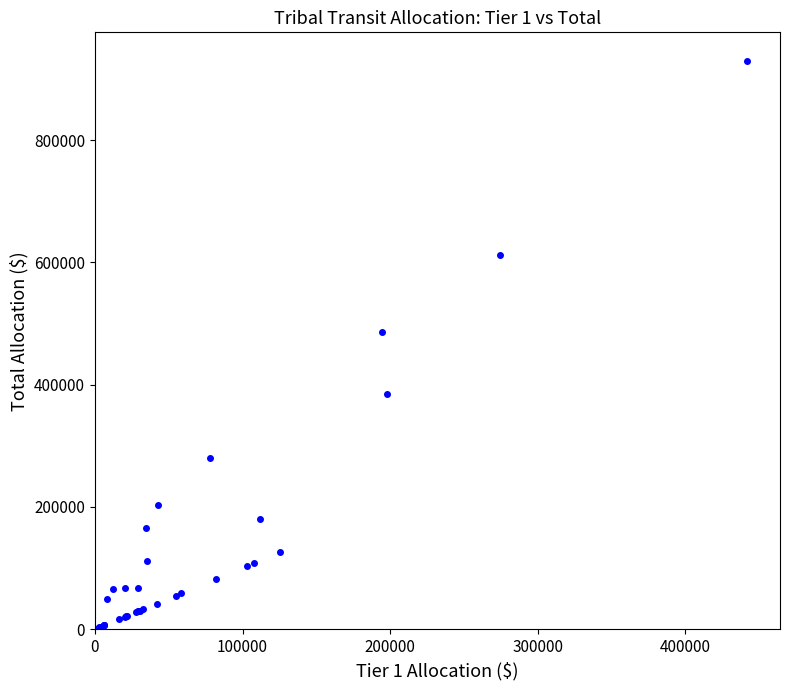

What Y value in the scatter plot is closest to 465363?

485376